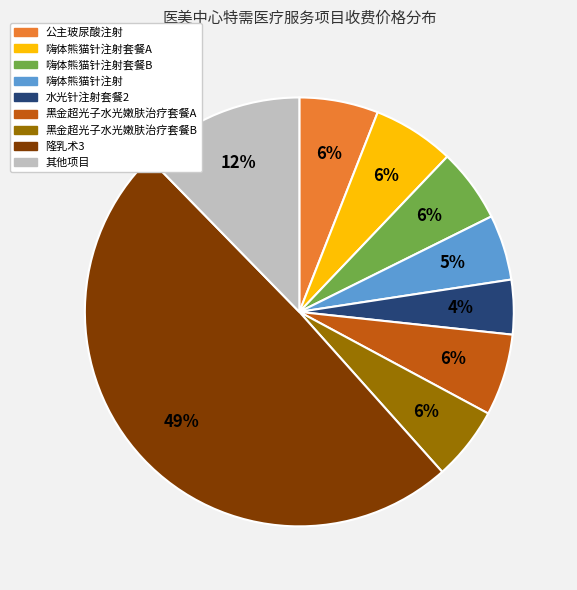

To the nearest percent, what is the difference between the largest and smallest slice percentages?

45%